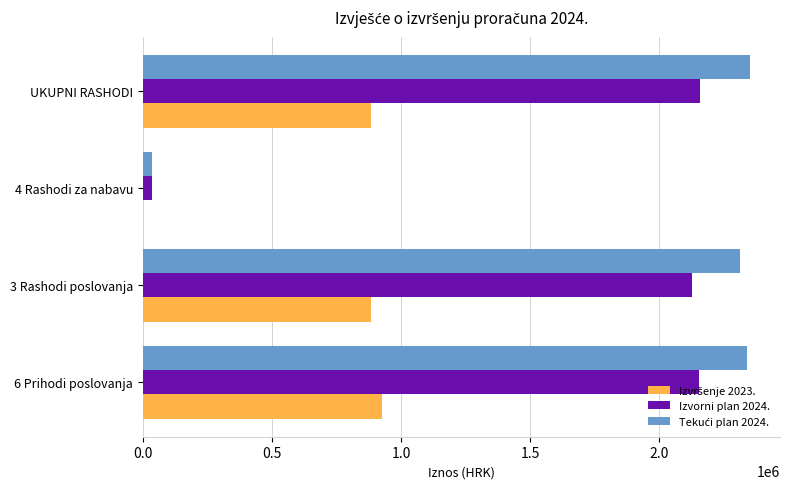

Count the number of data series in this chart.

3